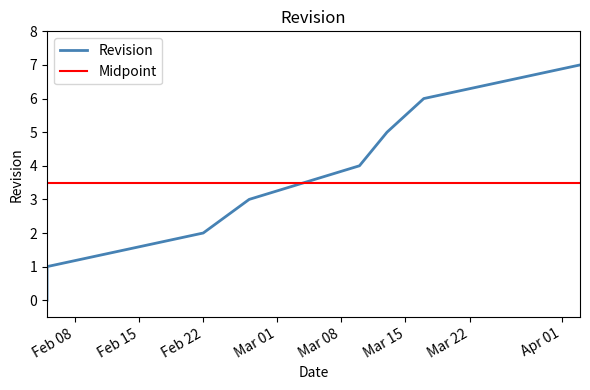

Where is the data nearest to the value 3?

2024-02-27